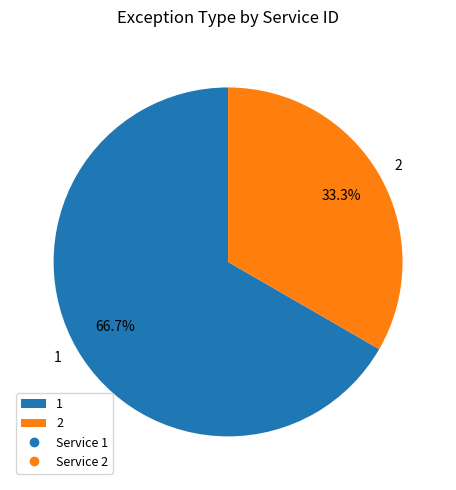

Which category accounts for the majority?

1